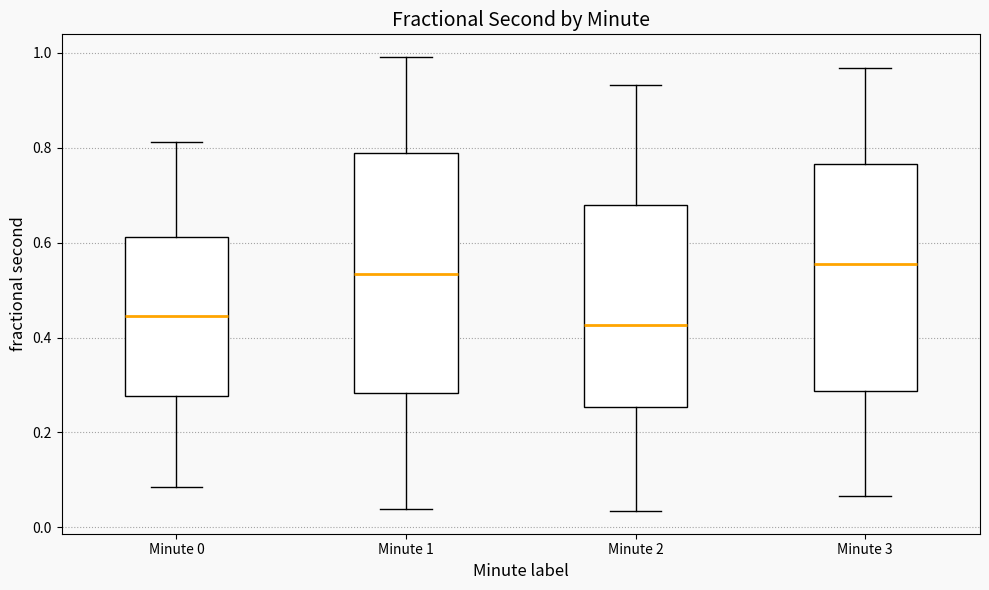

Reading left to right, read every box against the y-axis: the position of its median line, the range the box covers, and the ends of its whiskers. The values are not printed on the chart, so give them approximately, as read against the axis.

Minute 0: median 0.44, box 0.28 to 0.62, whiskers 0.08 to 0.82
Minute 1: median 0.54, box 0.28 to 0.78, whiskers 0.04 to 1.00
Minute 2: median 0.42, box 0.26 to 0.68, whiskers 0.04 to 0.94
Minute 3: median 0.56, box 0.28 to 0.76, whiskers 0.06 to 0.96